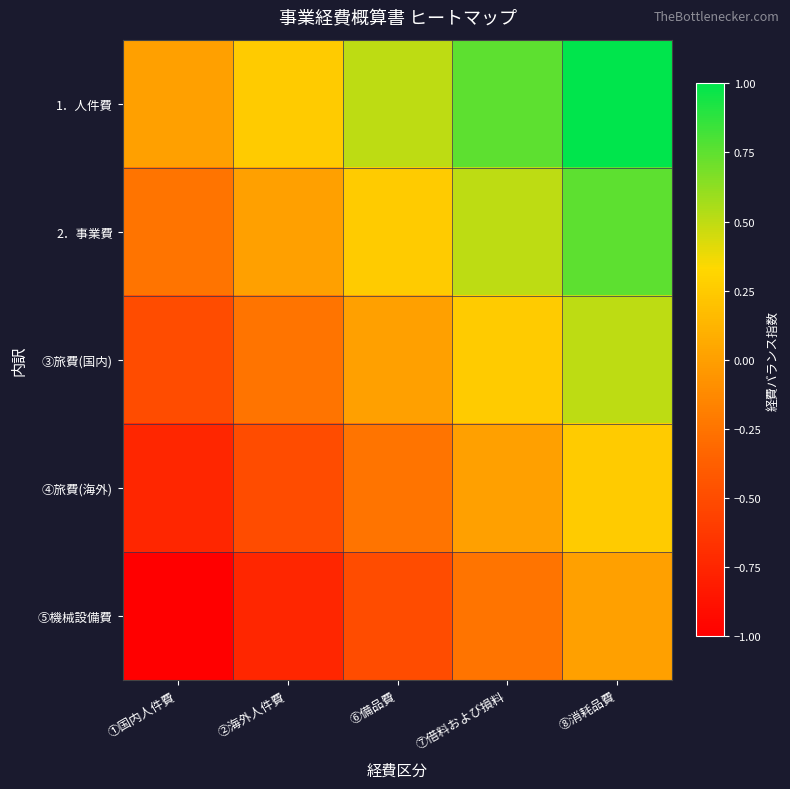

Which has a higher value, ②海外人件費 or ⑦借料および損料?

⑦借料および損料